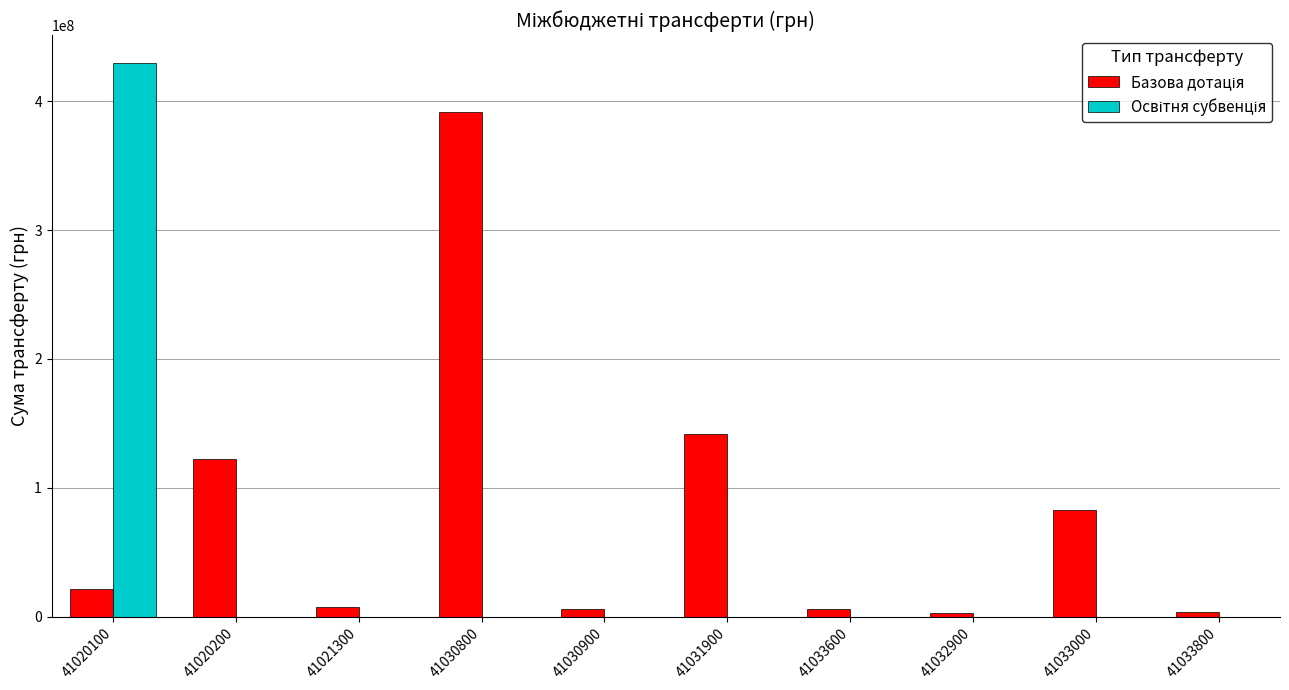

What is the total value across all series at 41030800?

391398202